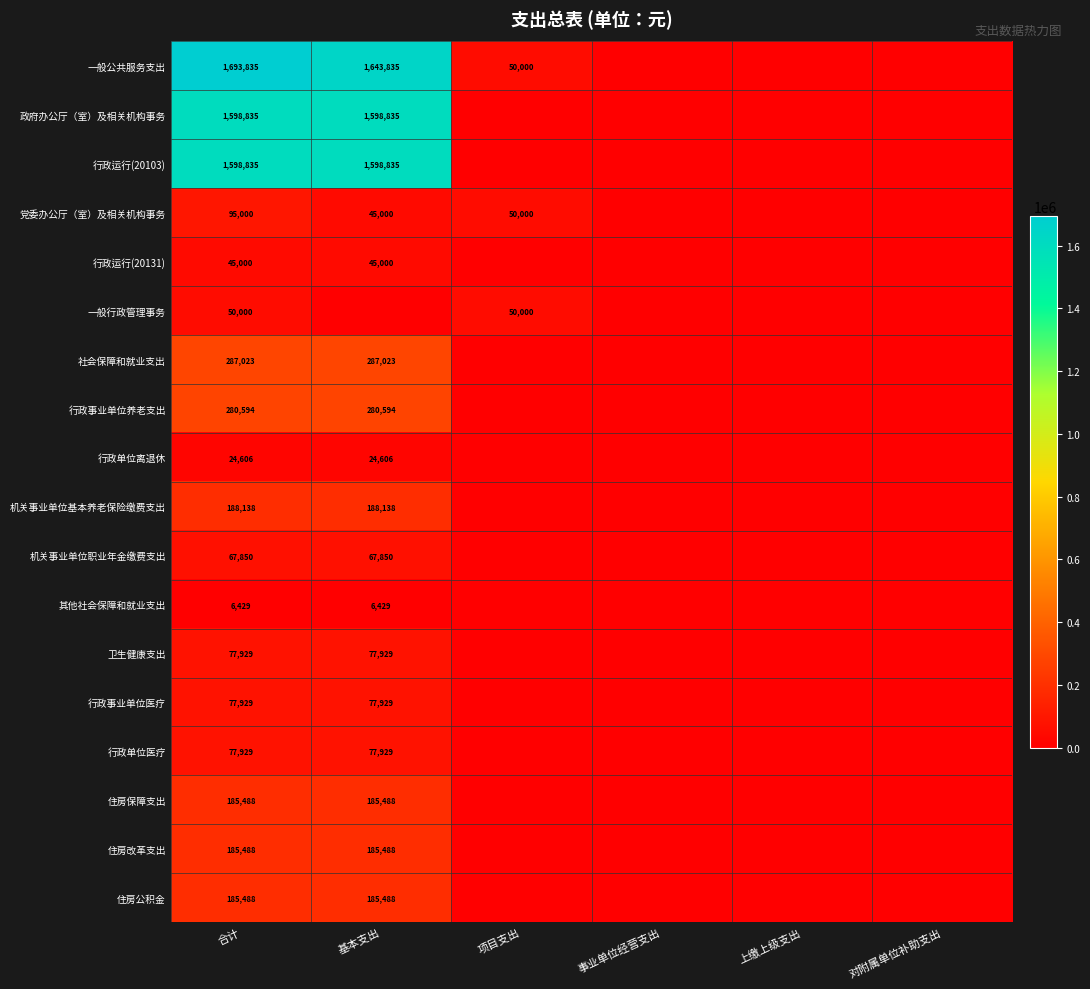

What is the total value across all series at 合计?

6726396